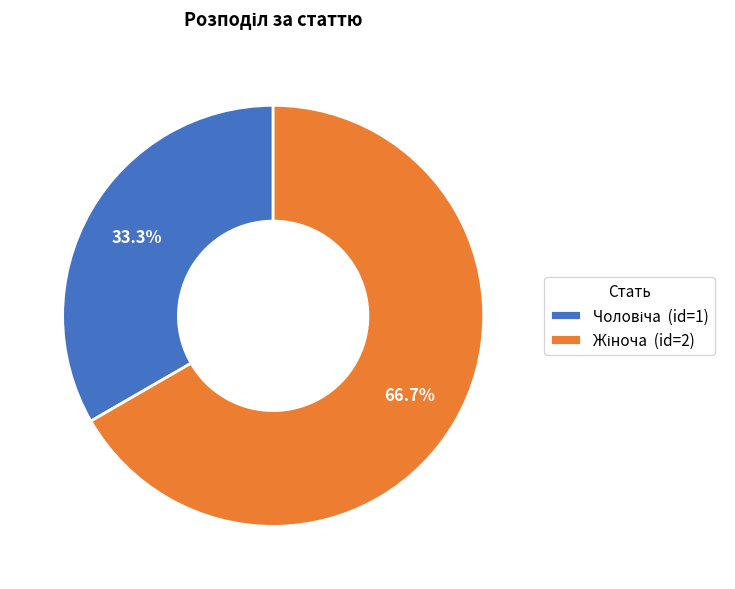

Combined, what portion of the pie is Чоловіча and Жіноча?

100.0%